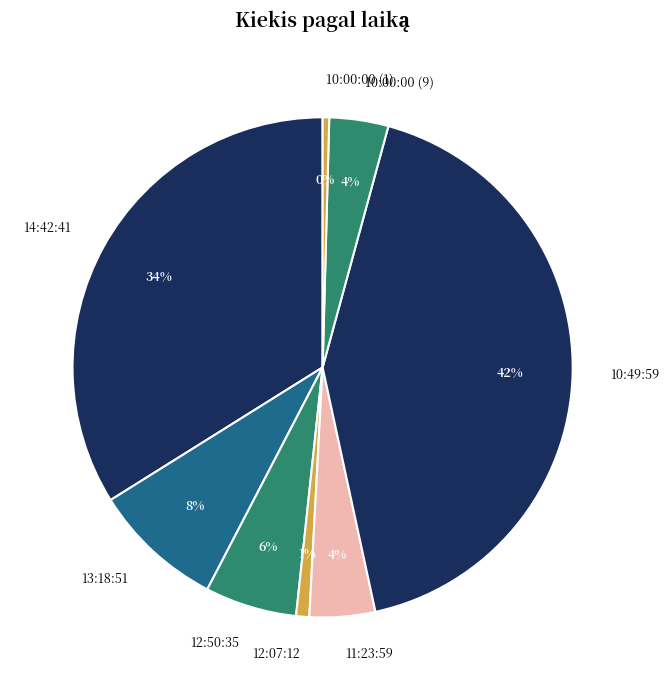

What percentage is the 10:00:00 (9) slice, to the nearest percent?

4%